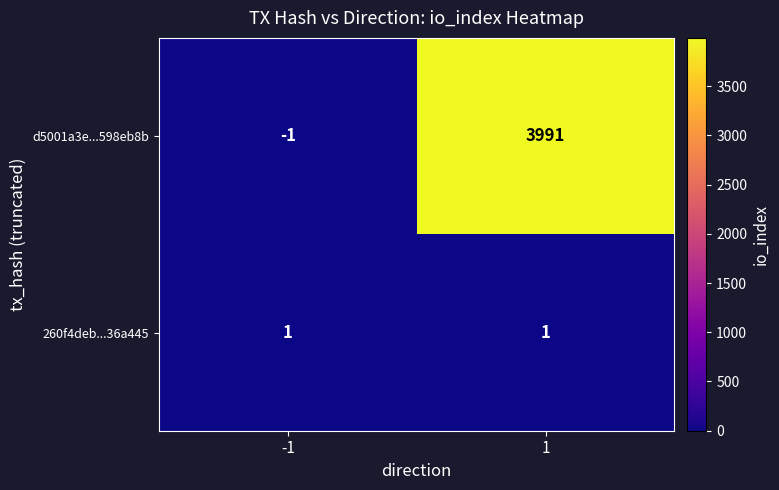

The value of d5001a3e...598eb8b at 1 is 3991. True or false?

True